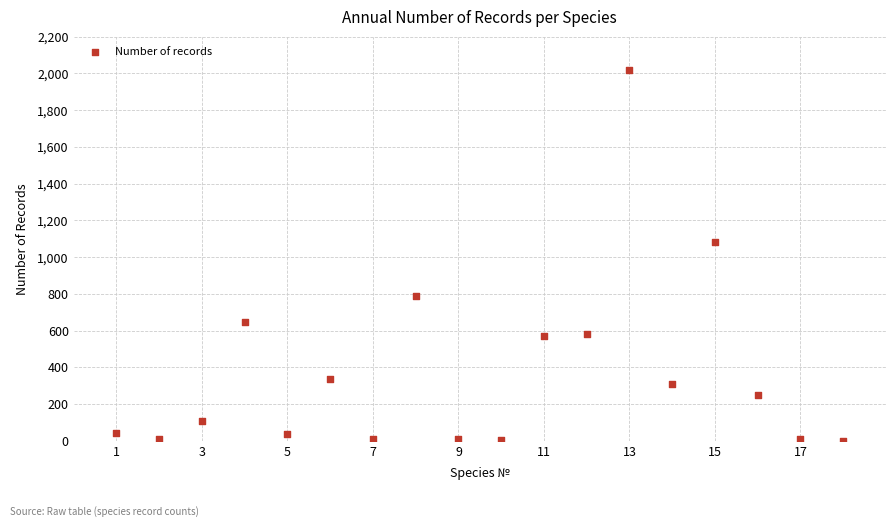

What Y value in the scatter plot is closest to 1011?

1082